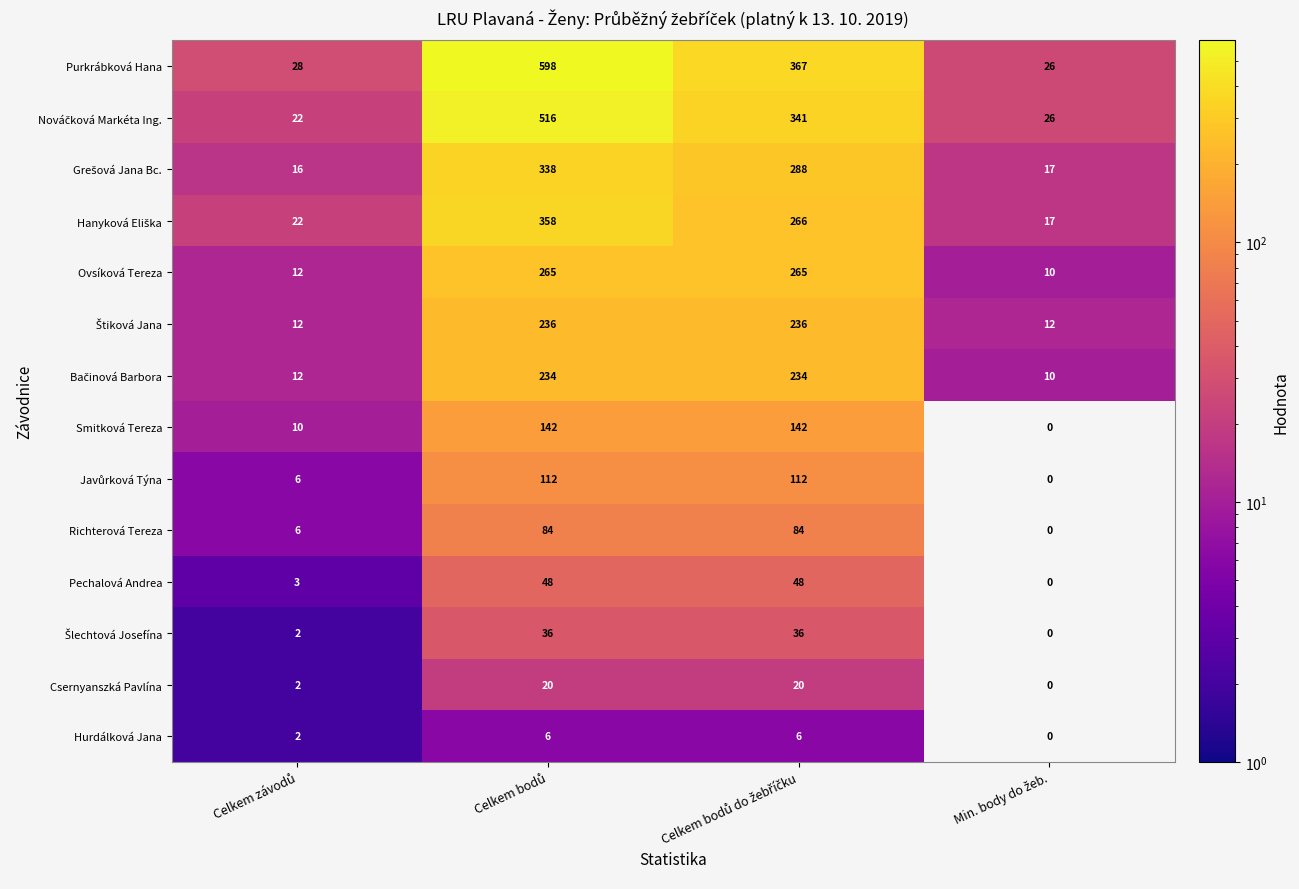

Which series has the largest range (max minus min)?

Purkrábková Hana